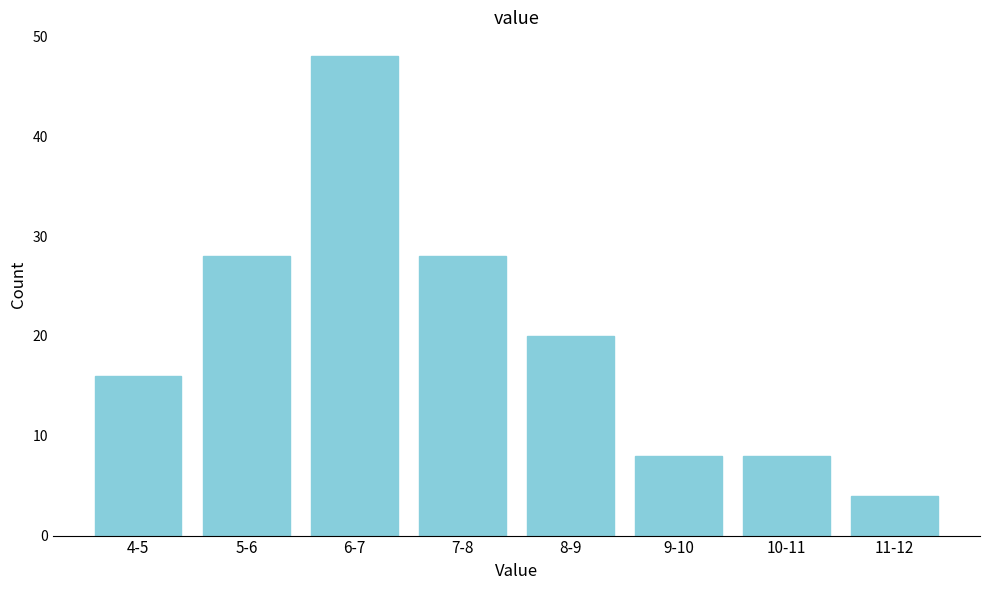

Reading left to right, list all the values displayed in this chart.

16	28	48	28	20	8	8	4